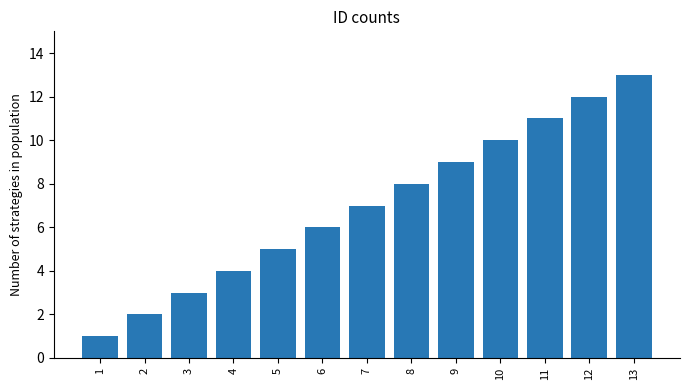

What is the average value?

7